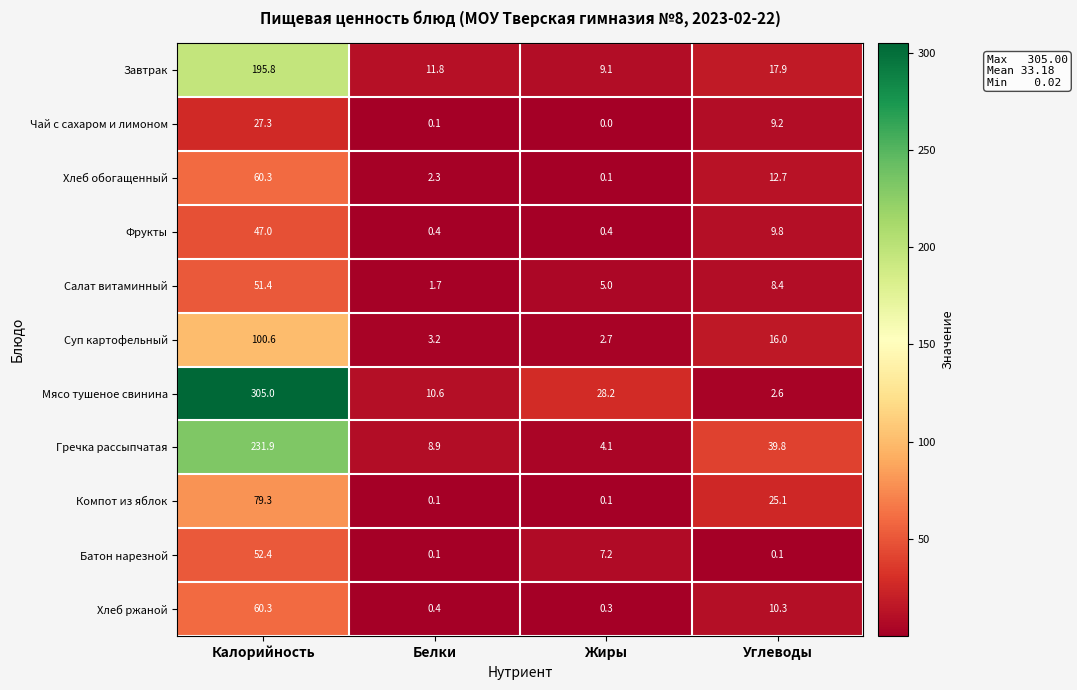

The Салат витаминный series shows 2.9 at Белки. True or false?

False